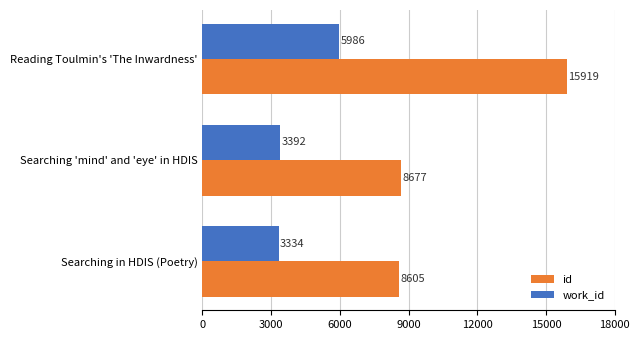

Is it true that id equals 15919 at Reading Toulmin's 'The Inwardness'?

True